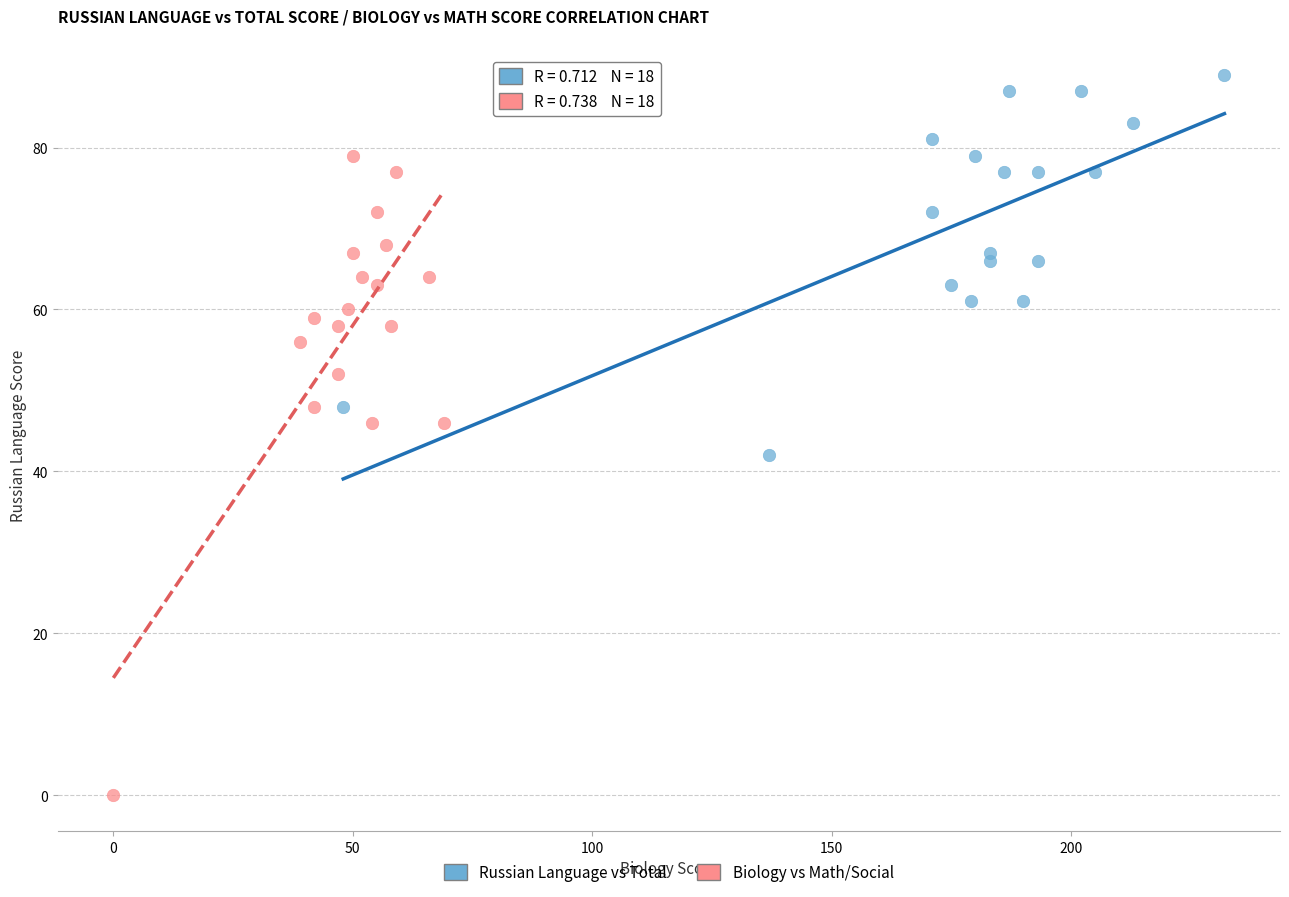

Which series reaches the maximum Y coordinate?

Russian Language vs Total